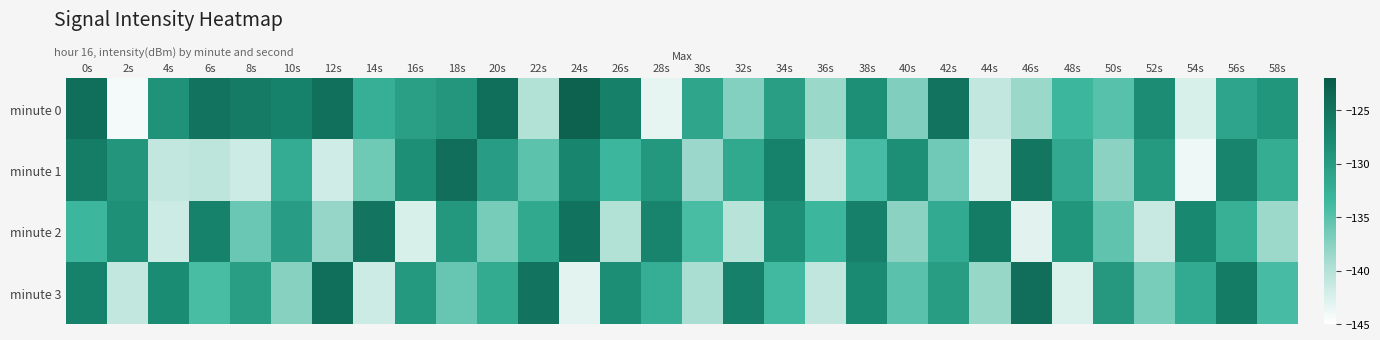

What is the total value across all series at 18s?

-518.9